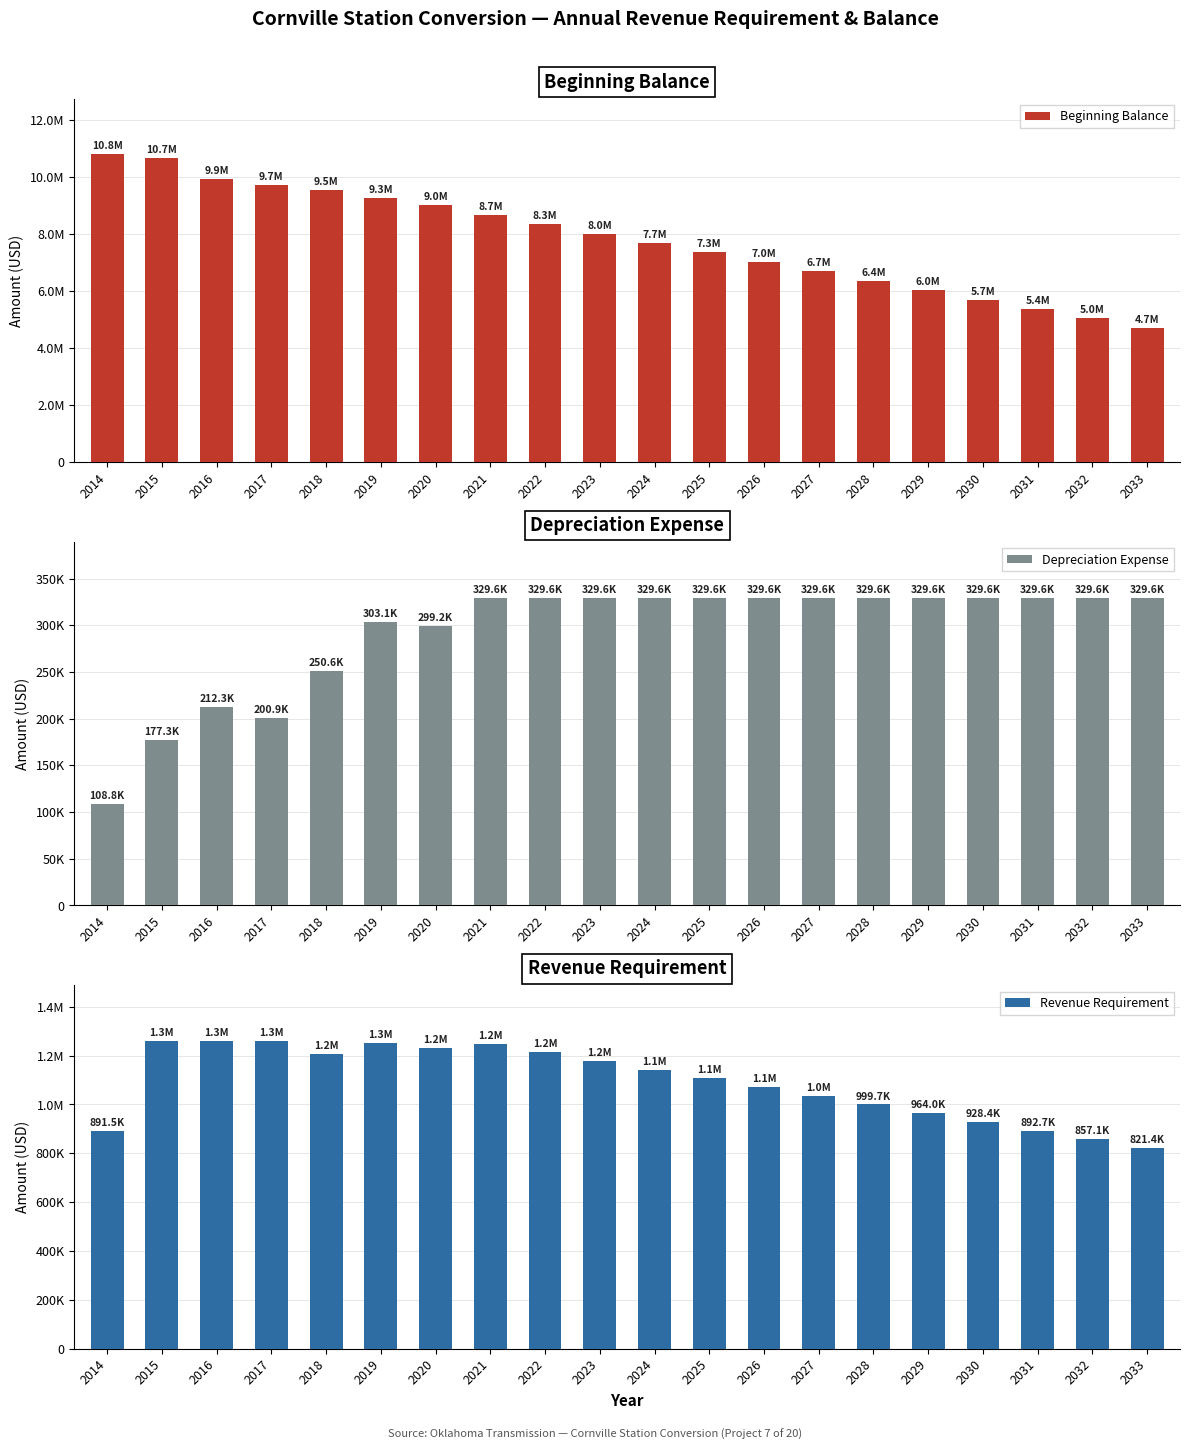

At which label does Depreciation Expense reach its minimum?

2014